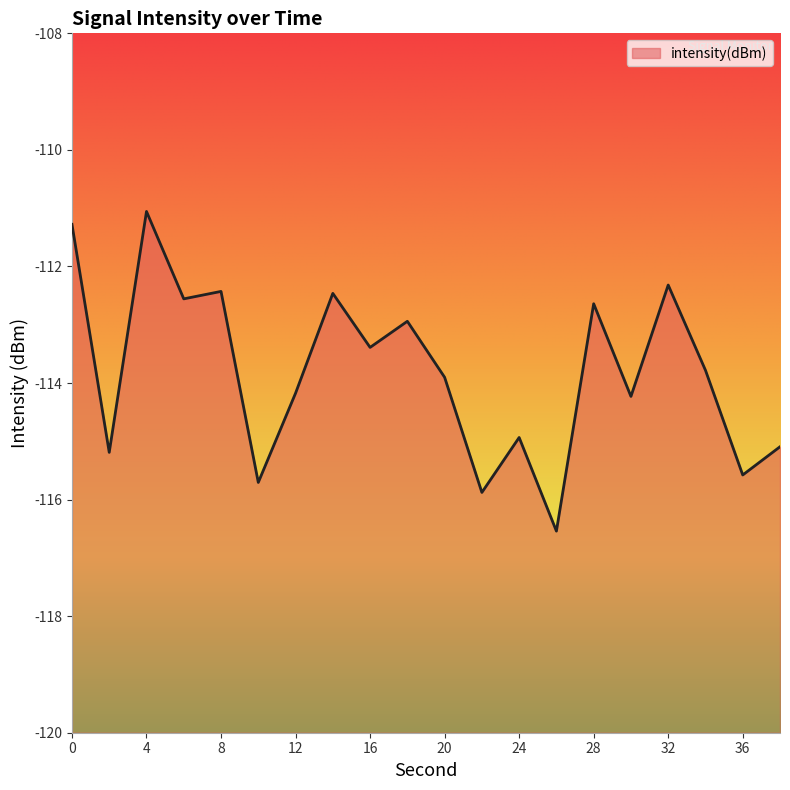

Does the chart display data point markers on the line(s)?

No